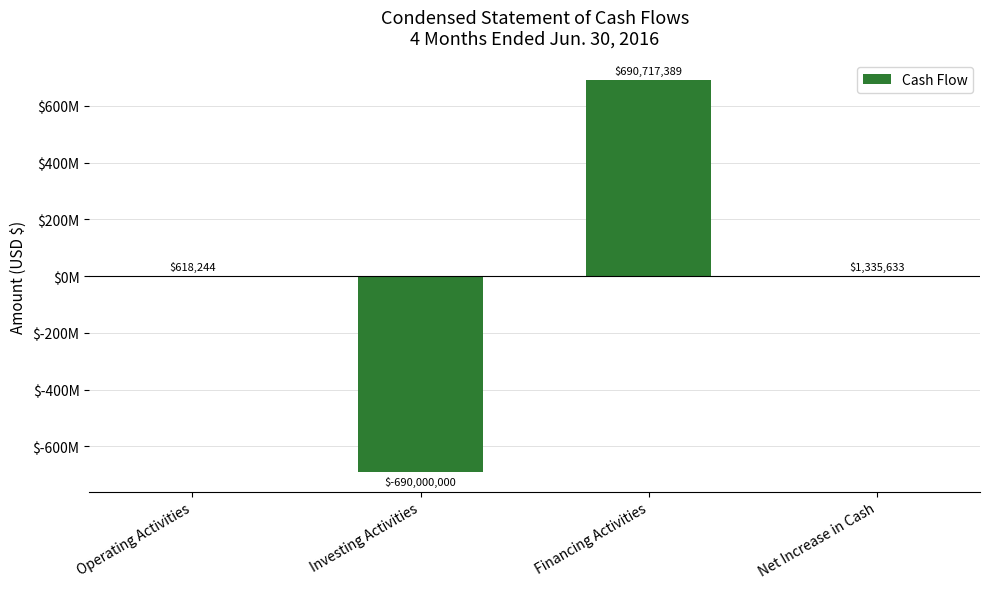

Rank the categories by value from lowest to highest.

Investing Activities, Operating Activities, Net Increase in Cash, Financing Activities